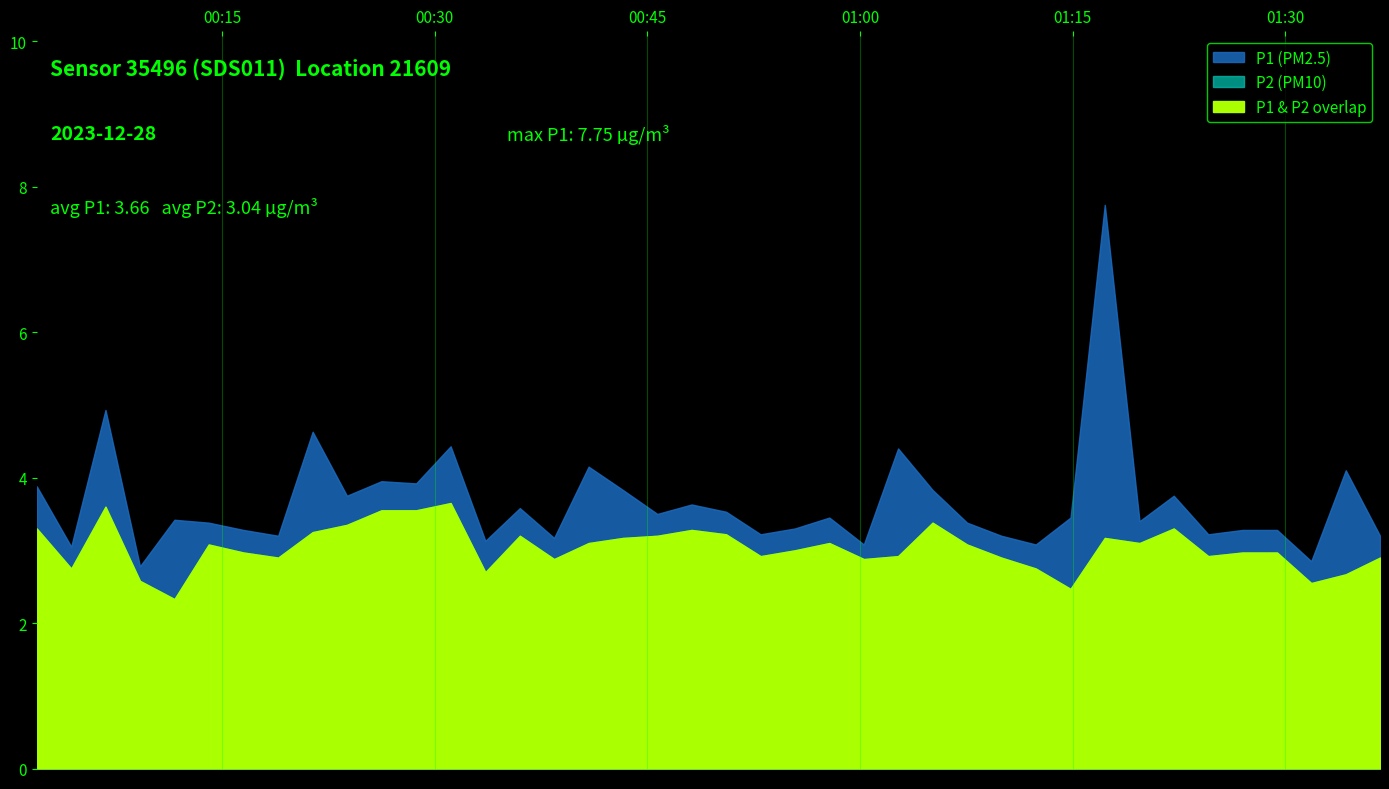

What is the value of the P2 point at the 2nd from the left?

2.8